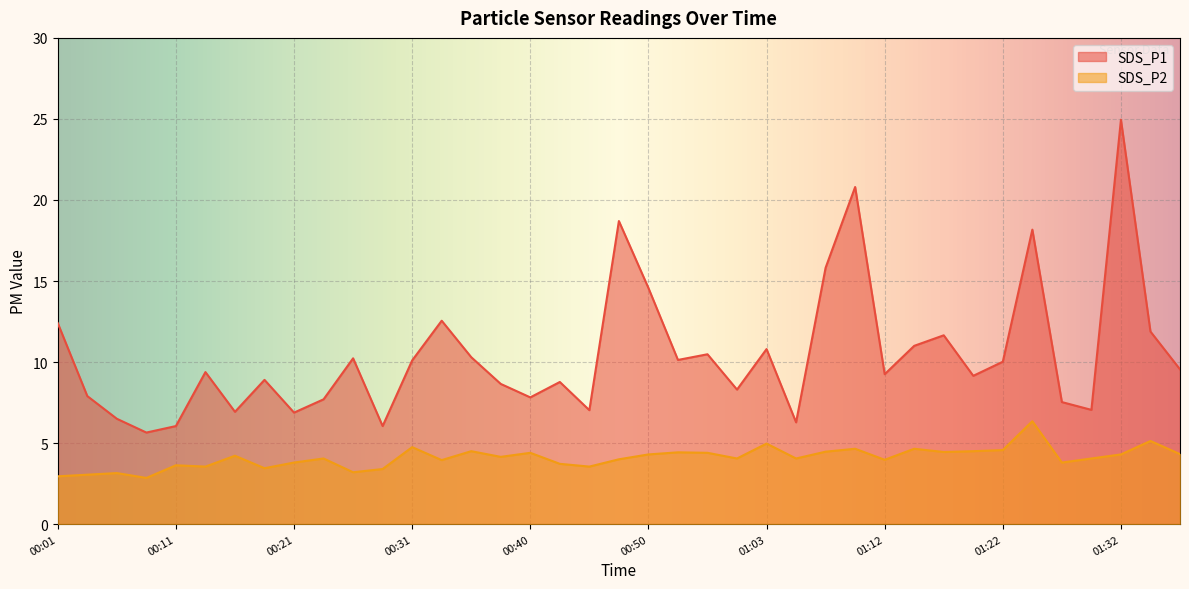

Reading right to left, list all the values displayed in this chart.

SDS_P1: 01:37=9.6	01:34=11.9	01:32=24.9	01:30=7.0	01:27=7.5	01:25=18.2	01:22=10.0	01:20=9.2	01:17=11.7	01:15=11.0	01:12=9.2	01:10=20.8	01:08=15.8	01:05=6.3	01:03=10.8	01:00=8.3	00:58=10.5	00:53=10.1	00:50=14.6	00:48=18.7	00:45=7.0	00:43=8.8	00:40=7.8	00:38=8.7	00:35=10.3	00:33=12.6	00:31=10.1	00:28=6.0	00:26=10.2	00:23=7.7	00:21=6.9	00:18=8.9	00:16=6.9	00:13=9.4	00:11=6.0	00:08=5.7	00:06=6.5	00:04=7.9	00:01=12.4
SDS_P2: 01:37=4.3	01:34=5.1	01:32=4.3	01:30=4.0	01:27=3.8	01:25=6.3	01:22=4.6	01:20=4.5	01:17=4.5	01:15=4.7	01:12=4.0	01:10=4.7	01:08=4.5	01:05=4.0	01:03=5.0	01:00=4.0	00:58=4.4	00:53=4.4	00:50=4.3	00:48=4.0	00:45=3.5	00:43=3.7	00:40=4.4	00:38=4.2	00:35=4.5	00:33=4.0	00:31=4.8	00:28=3.4	00:26=3.2	00:23=4.0	00:21=3.8	00:18=3.5	00:16=4.2	00:13=3.5	00:11=3.6	00:08=2.9	00:06=3.1	00:04=3.0	00:01=3.0